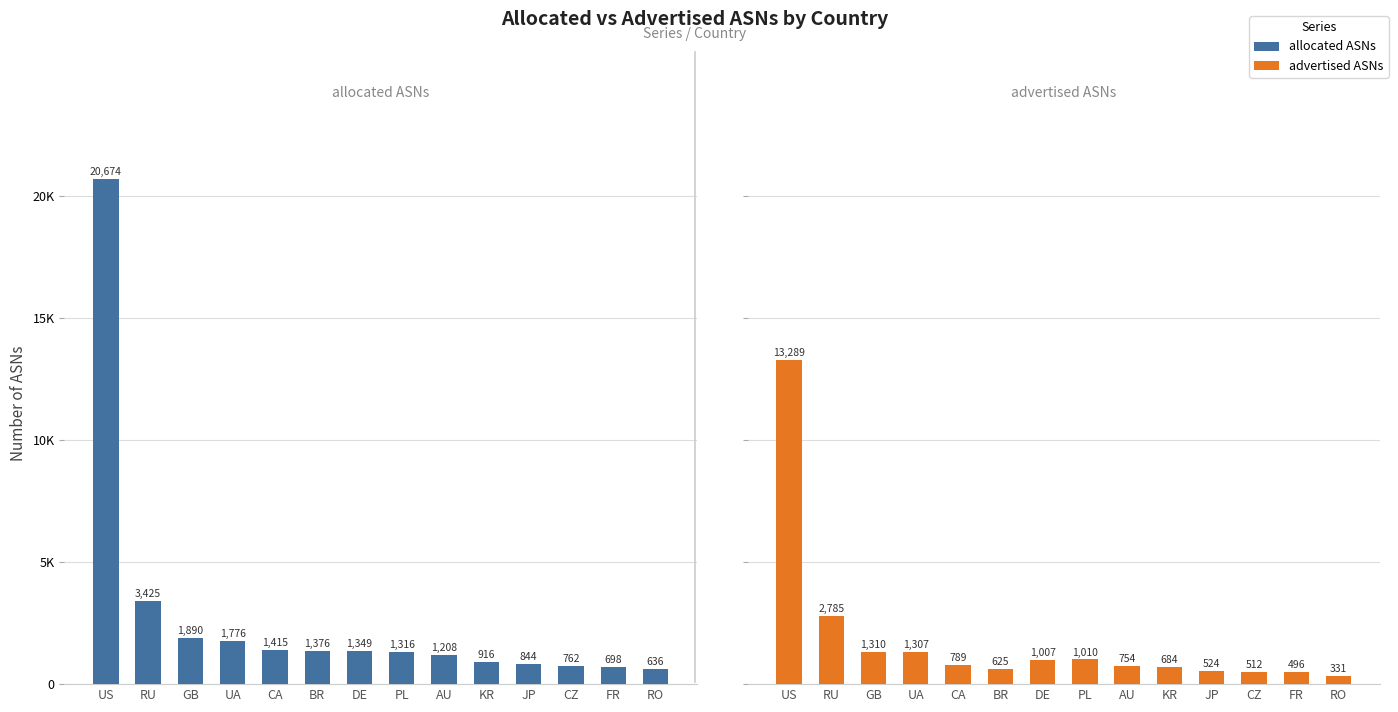

Where does the allocated ASNs series first go above 1349?

US